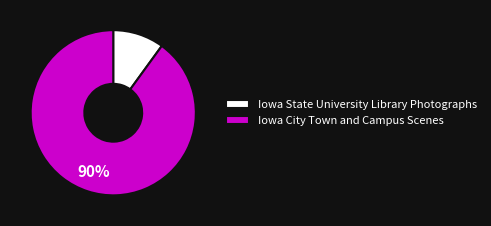

Do Iowa City Town and Campus Scenes and Iowa State University Library Photographs together represent more than half of the pie?

Yes